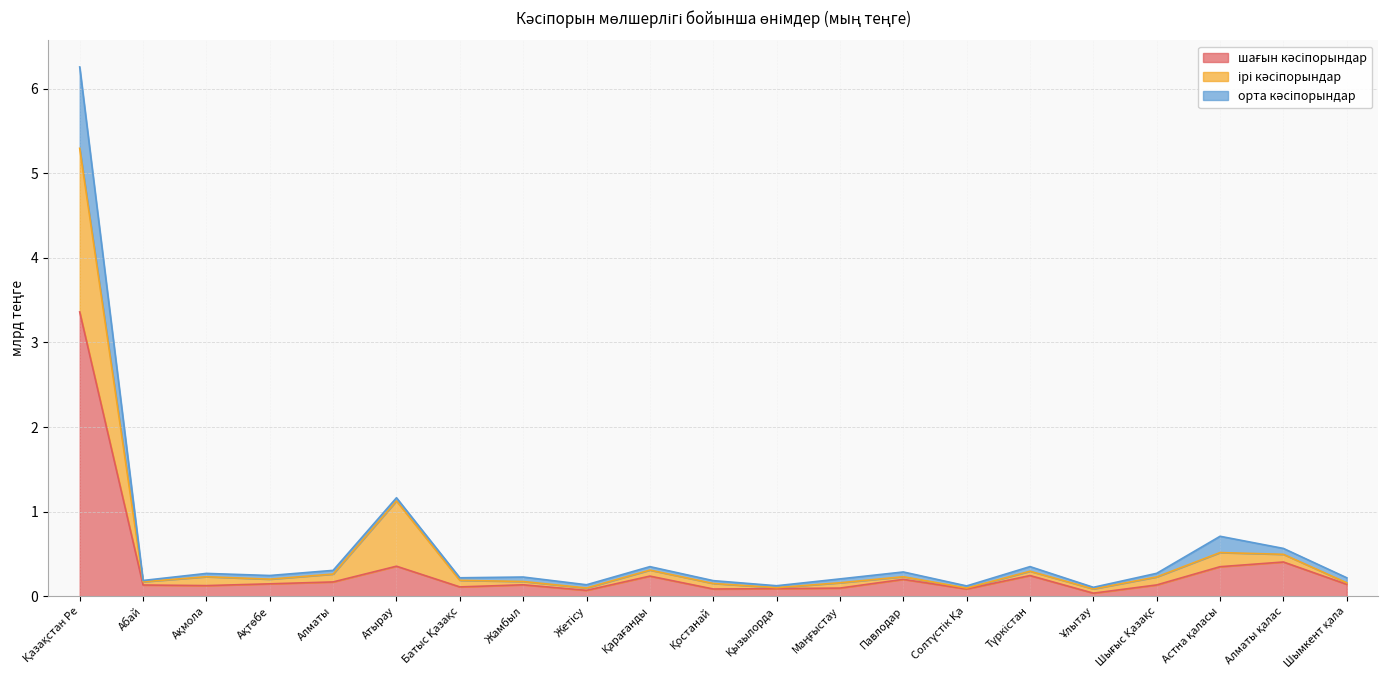

Does the chart have visible grid lines?

Yes